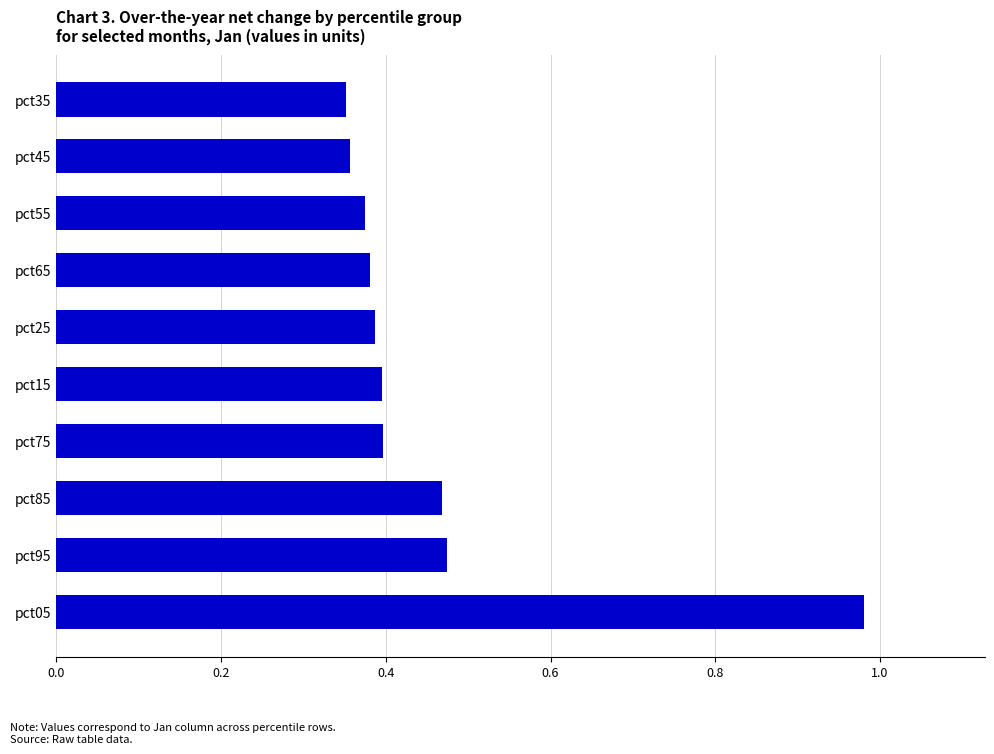

What is the sum of the values at pct45 and pct35?

0.7